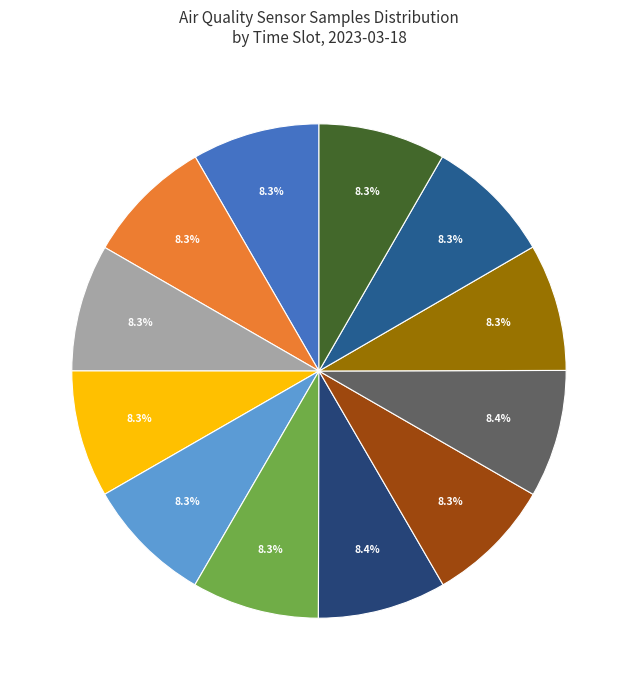

What is the smallest slice in the pie chart?

00:18